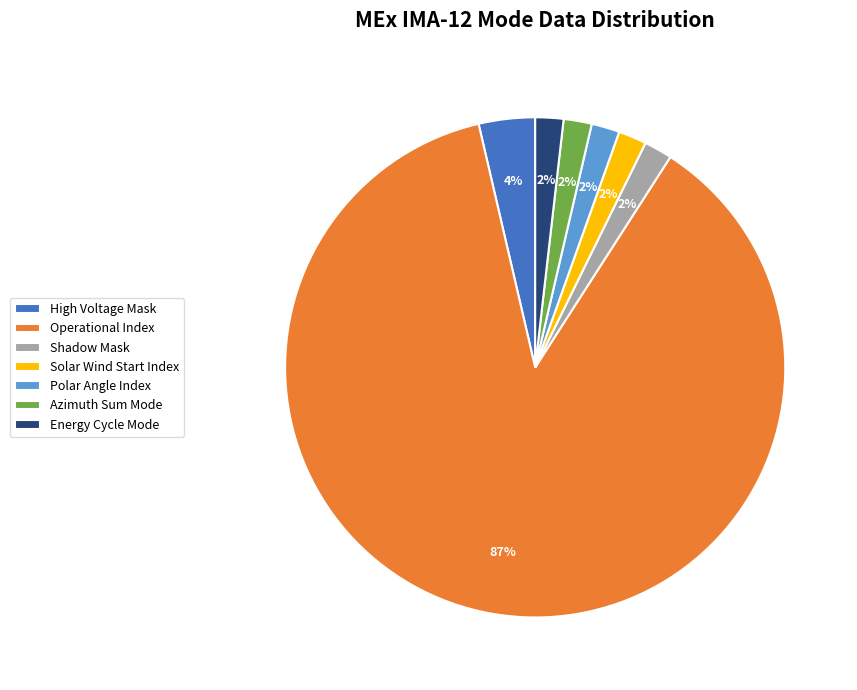

Is the sum of Solar Wind Start Index and Azimuth Sum Mode greater than half?

No